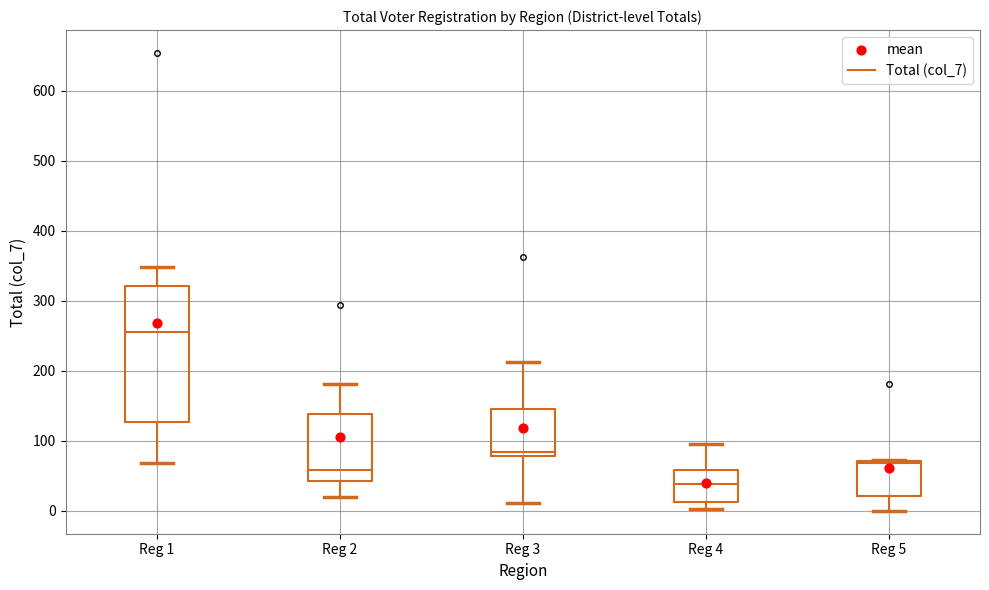

Which box's median line is the highest?

Reg 1